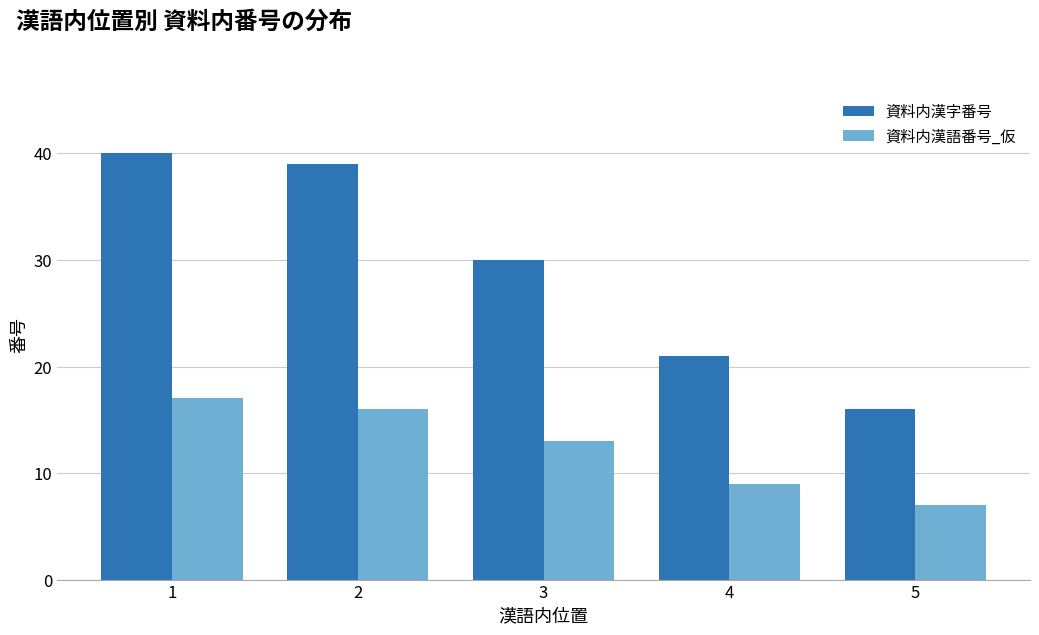

Reading left to right, list all the values displayed in this chart.

資料内漢字番号: 40	39	30	21	16
資料内漢語番号_仮: 17	16	13	9	7